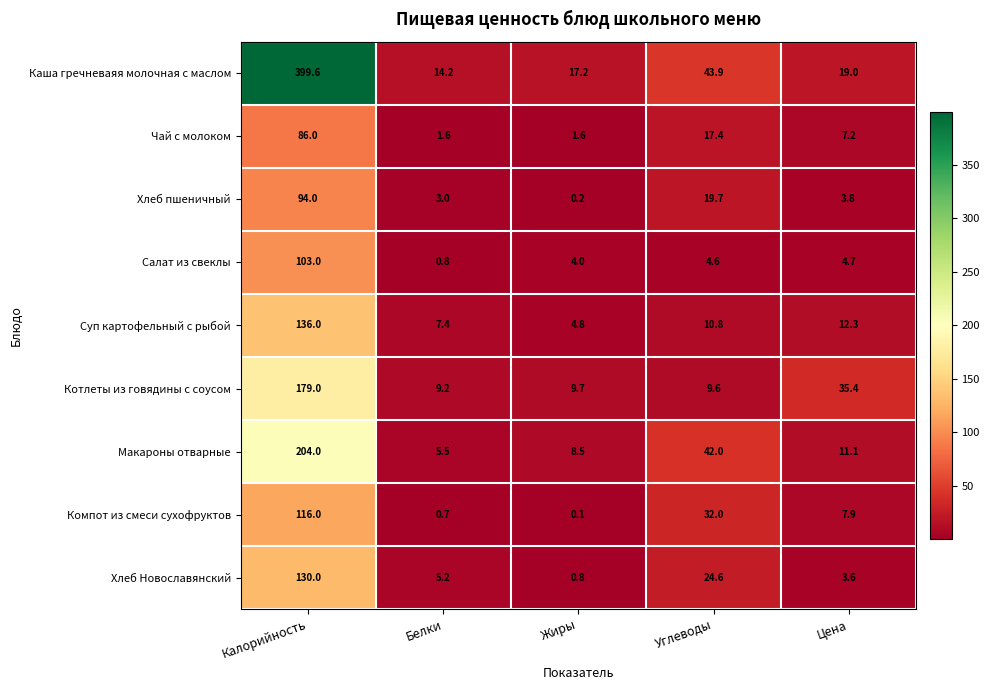

At which category is the sum across all series the highest?

Калорийность